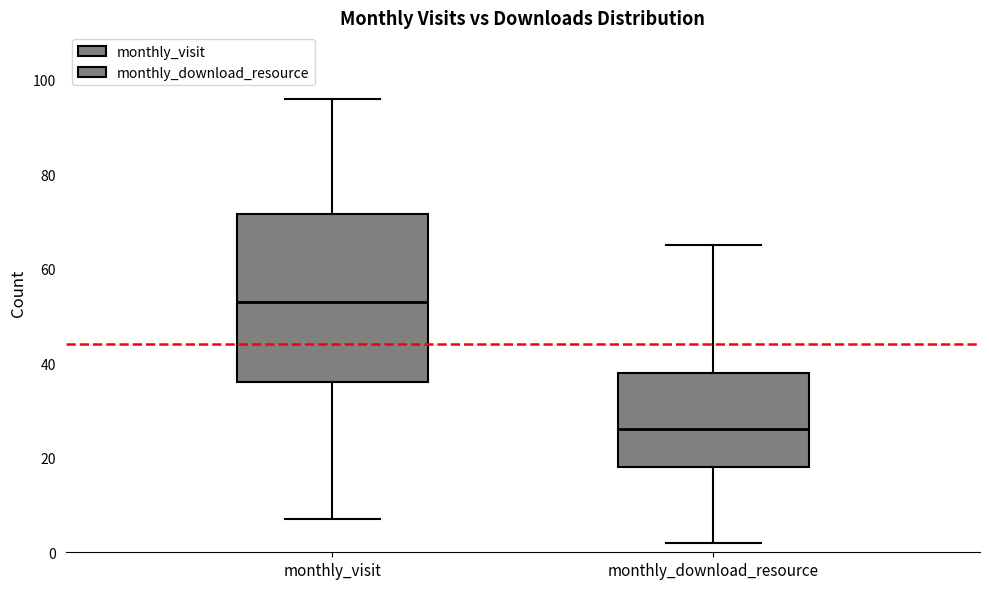

Reading left to right, read every box against the y-axis: the position of its median line, the range the box covers, and the ends of its whiskers. The values are not printed on the chart, so give them approximately, as read against the axis.

monthly_visit: median 54, box 36 to 72, whiskers 8 to 96
monthly_download_resource: median 26, box 18 to 38, whiskers 2 to 66